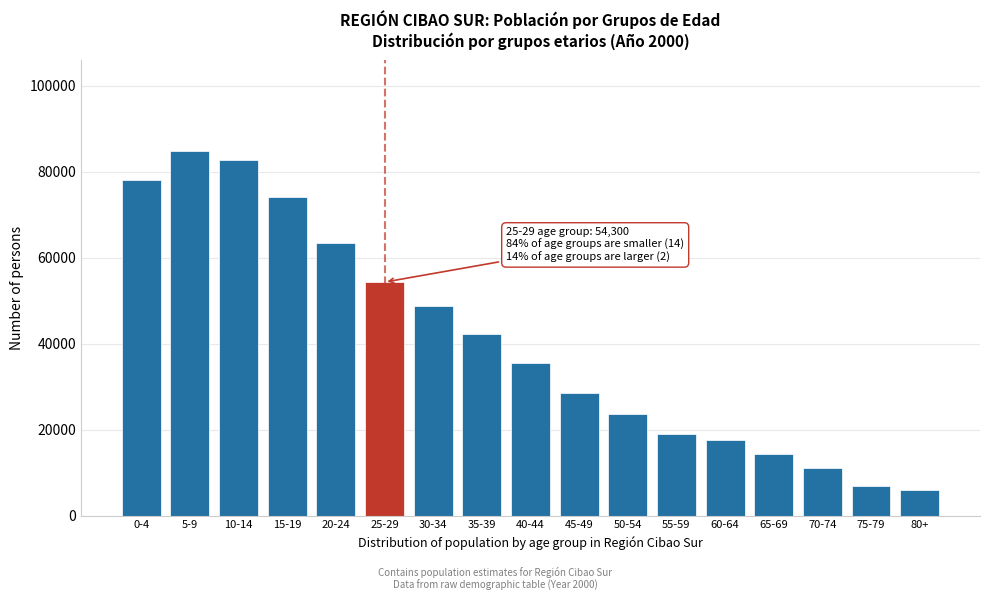

Reading right to left, transcribe all the data shown in this chart.

5878	6780	10966	14301	17653	18917	23636	28491	35501	42291	48702	54300	63443	74036	82652	84748	78162